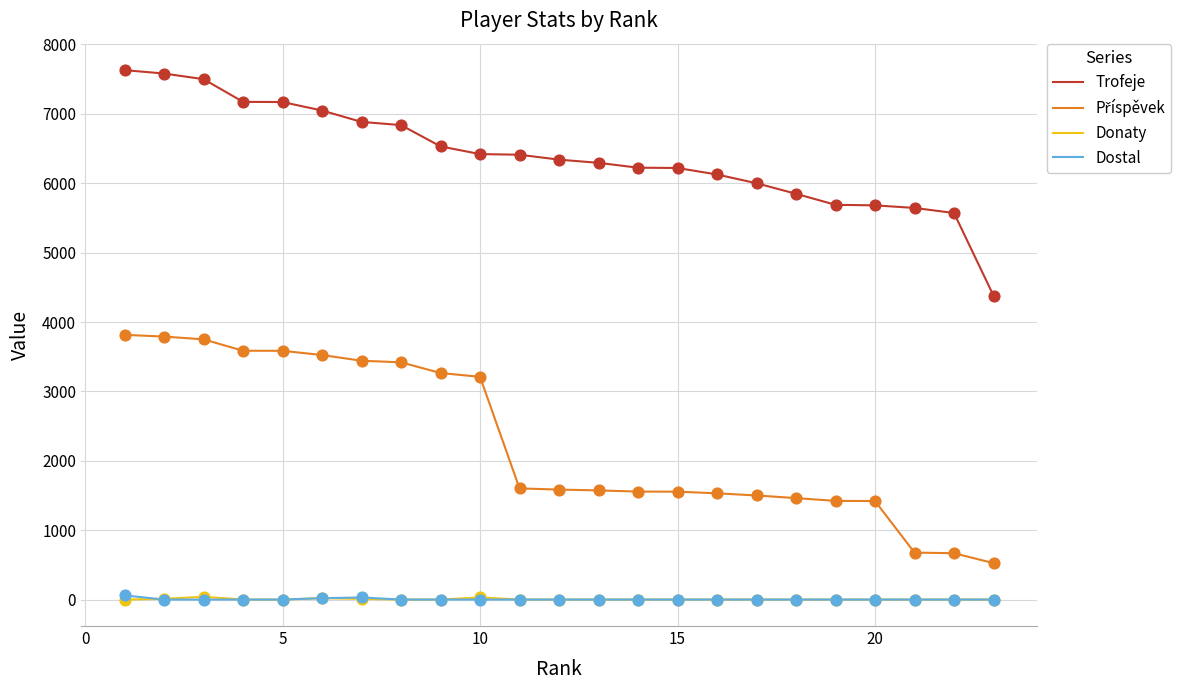

True or false: Dostal and Trofeje cross at least once.

False